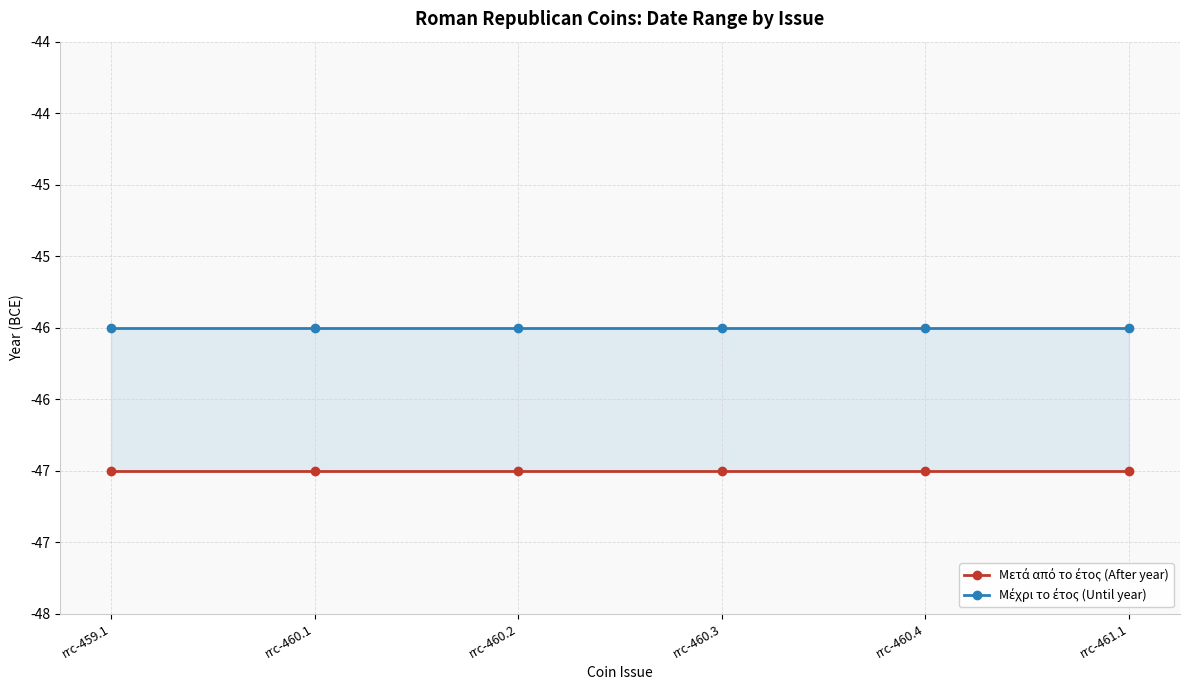

What is the minimum value for Μετά από το έτος (After year)?

-47